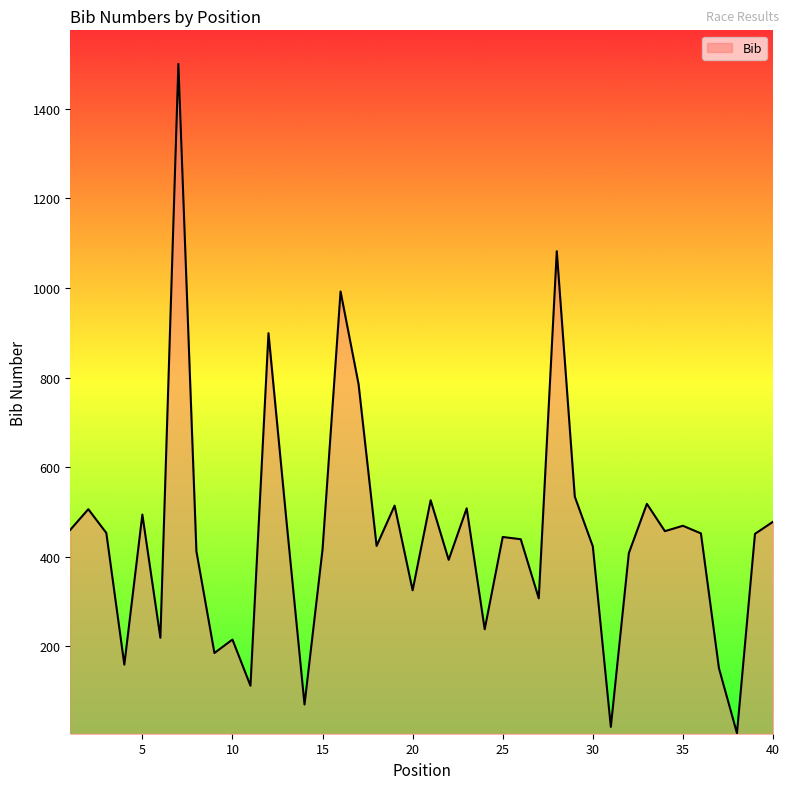

What is the greatest value displayed?

1500